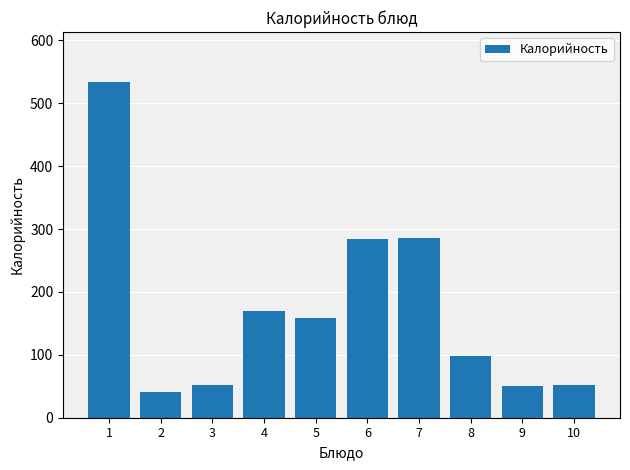

What is the sum of all values?

1725.4